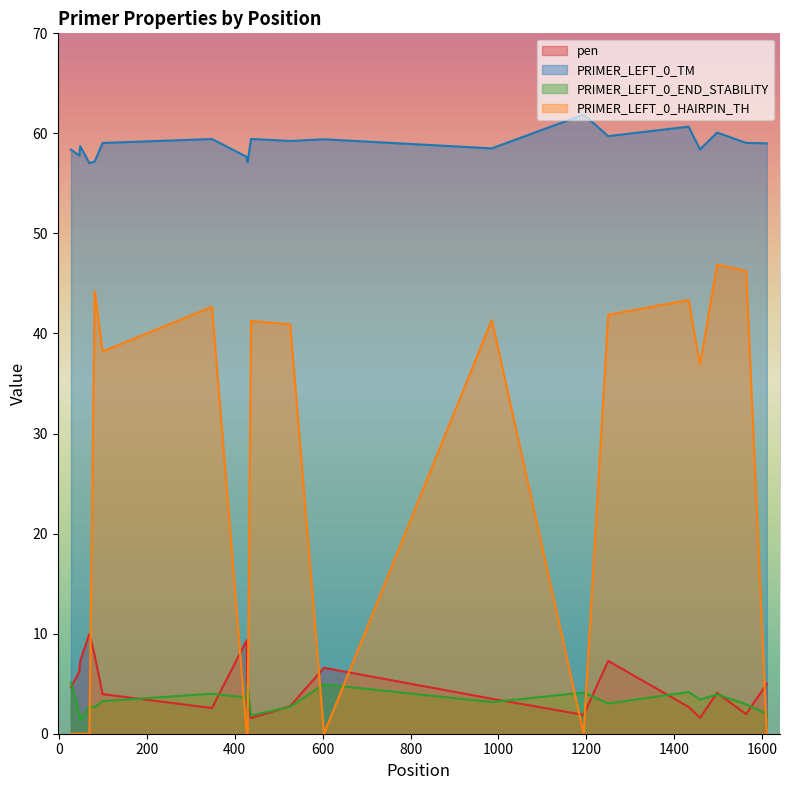

What is the sum of the PRIMER_LEFT_0_HAIRPIN_TH values at 348 and 603?

42.7